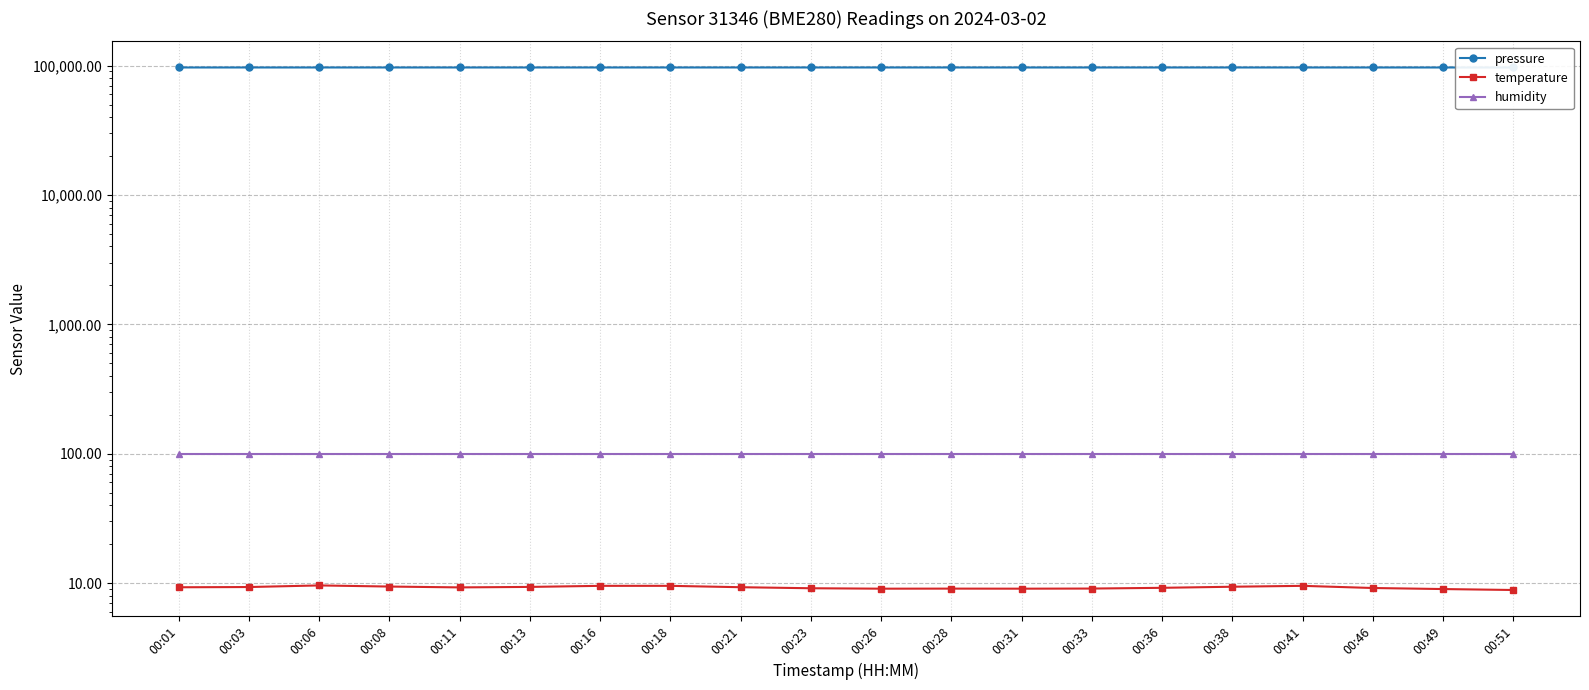

How many data points in pressure are above 96651?

10